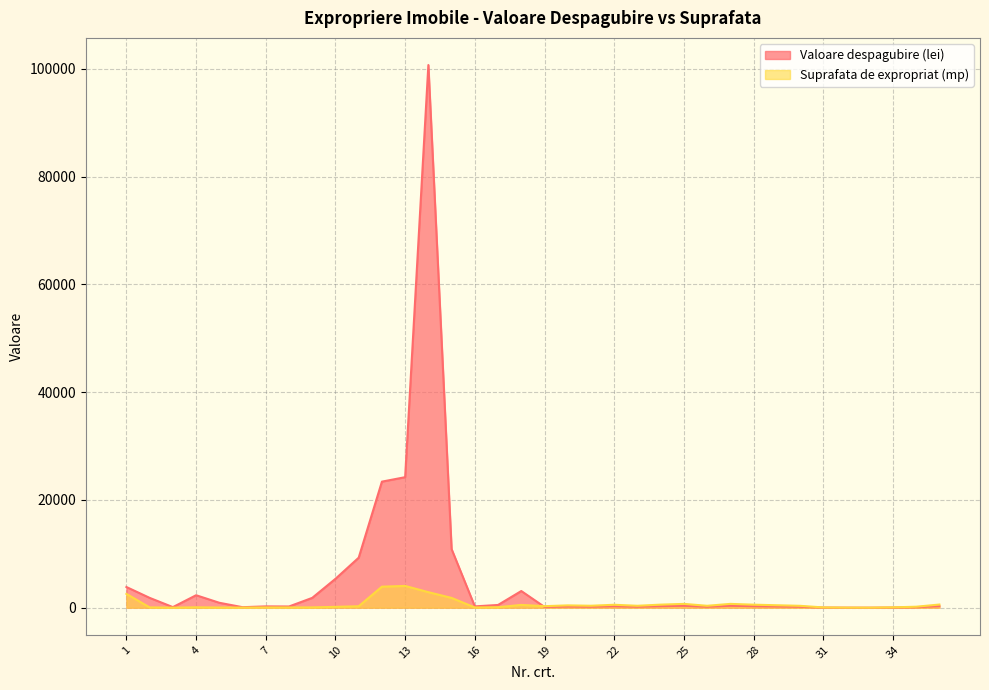

What is the smallest value displayed?

3.0